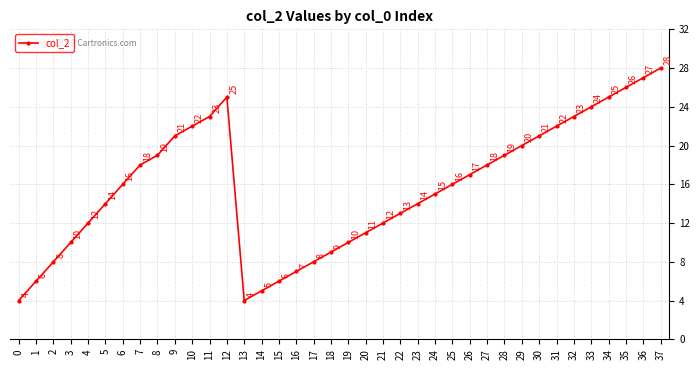

What is the sum of the values at 29 and 22?

33